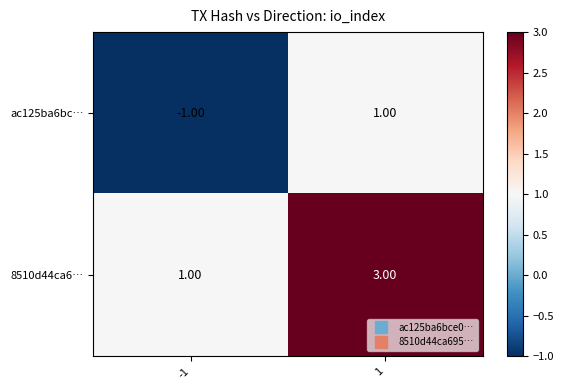

Which series has the largest total across all categories?

8510d44ca6…